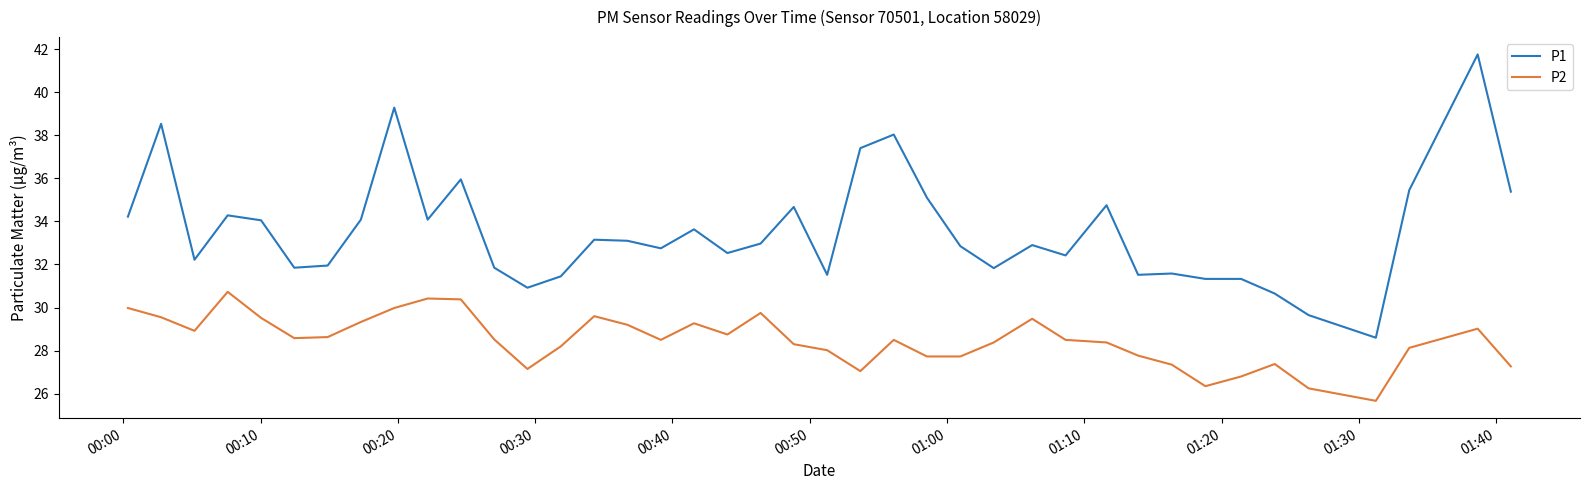

What is the maximum value for P1?

41.8